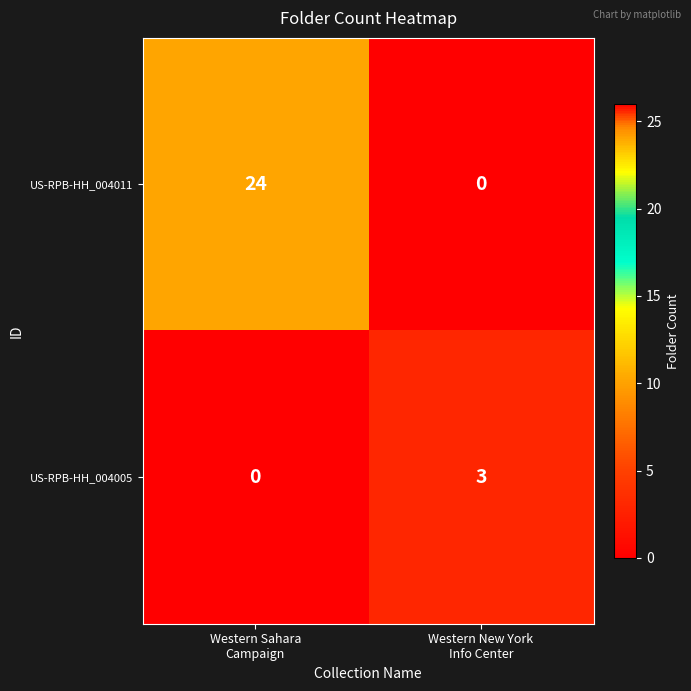

How many distinct data groups are displayed?

2